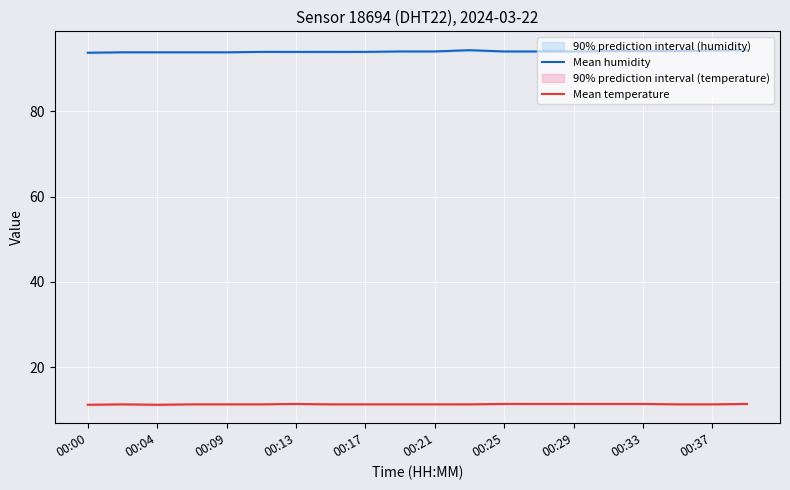

The value of Mean temperature at 00:29 is 16.6. True or false?

False